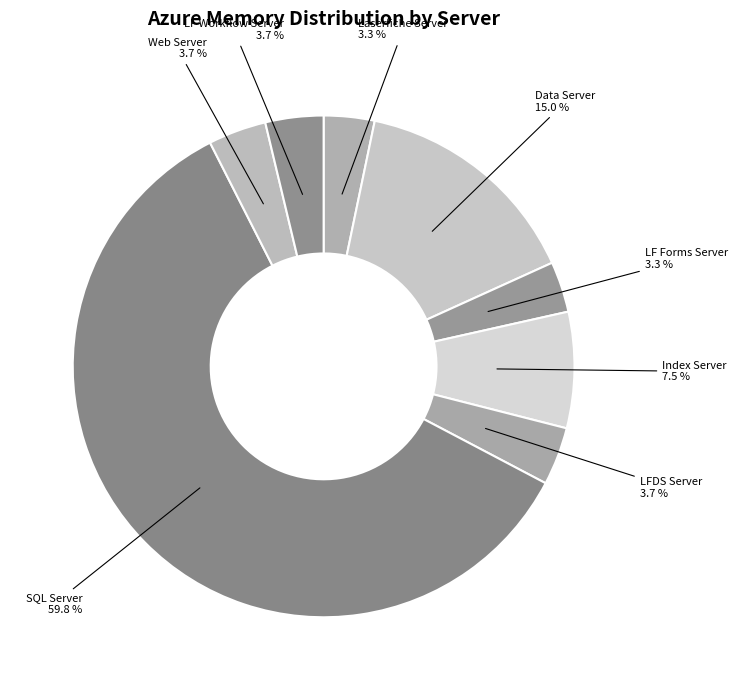

Does Index Server represent more than half of the total?

No